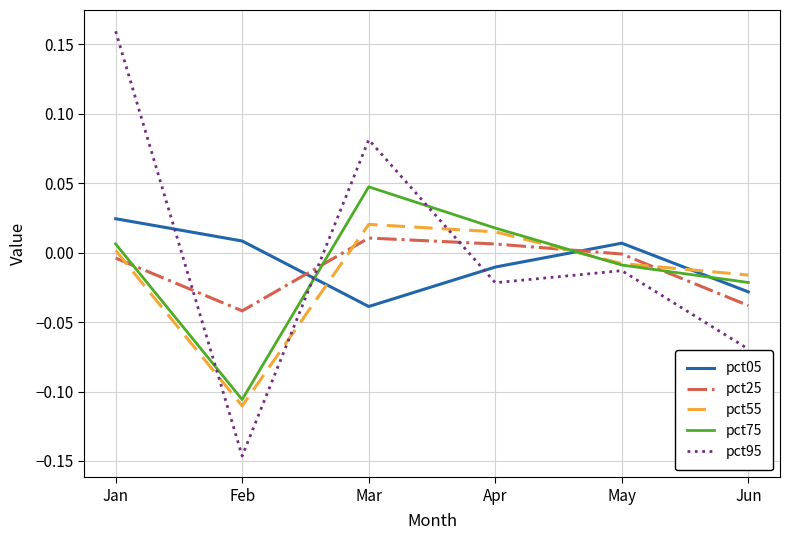

What are all the series names shown in the legend?

pct05, pct25, pct55, pct75, pct95